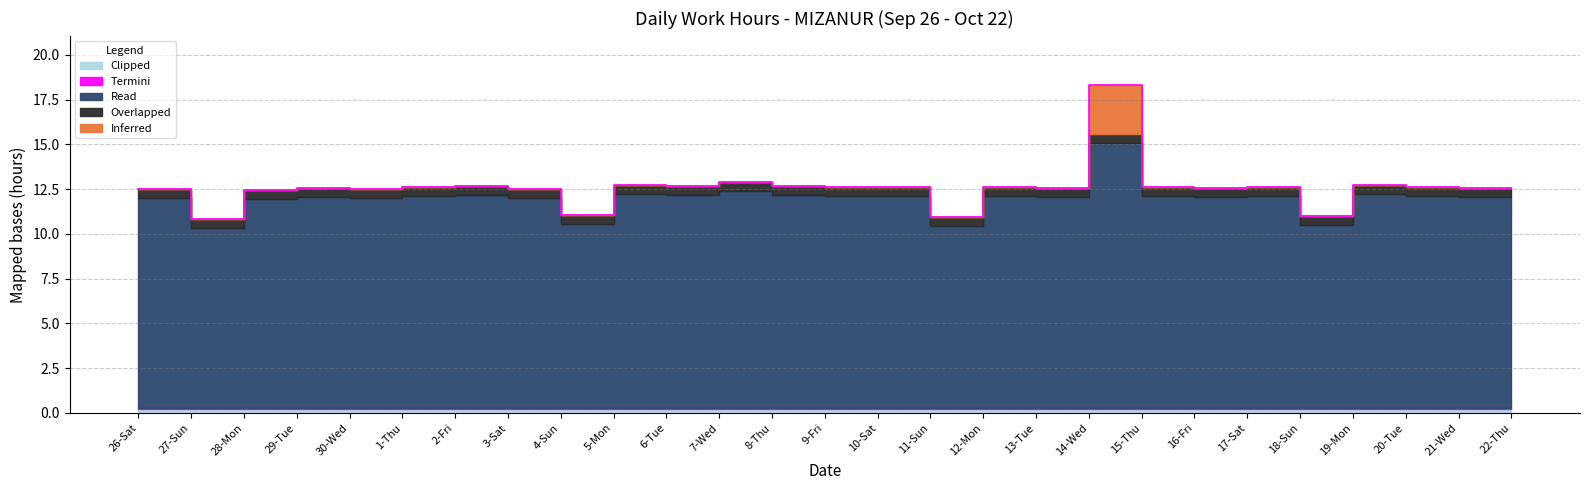

Reading left to right, list all the values displayed in this chart.

Inferred: 0.0	0.0	0.0	0.0	0.0	0.0	0.0	0.0	0.0	0.0	0.0	0.0	0.0	0.0	0.0	0.0	0.0	0.0	2.8	0.0	0.0	0.0	0.0	0.0	0.0	0.0	0.0
Overlapped: 0.5	0.5	0.5	0.5	0.5	0.5	0.5	0.5	0.5	0.5	0.5	0.5	0.5	0.5	0.5	0.5	0.5	0.5	0.5	0.5	0.5	0.5	0.5	0.5	0.5	0.5	0.5
Read: 11.7	10.1	11.7	11.8	11.7	11.8	11.9	11.7	10.3	11.9	11.9	12.1	11.9	11.8	11.8	10.1	11.8	11.8	14.8	11.8	11.8	11.8	10.2	11.9	11.8	11.8	11.8
Termini: 0.1	0.1	0.1	0.1	0.1	0.1	0.1	0.1	0.1	0.1	0.1	0.1	0.1	0.1	0.1	0.1	0.1	0.1	0.1	0.1	0.1	0.1	0.1	0.1	0.1	0.1	0.1
Clipped: 0.2	0.2	0.2	0.2	0.2	0.2	0.2	0.2	0.2	0.2	0.2	0.2	0.2	0.2	0.2	0.2	0.2	0.2	0.2	0.2	0.2	0.2	0.2	0.2	0.2	0.2	0.2